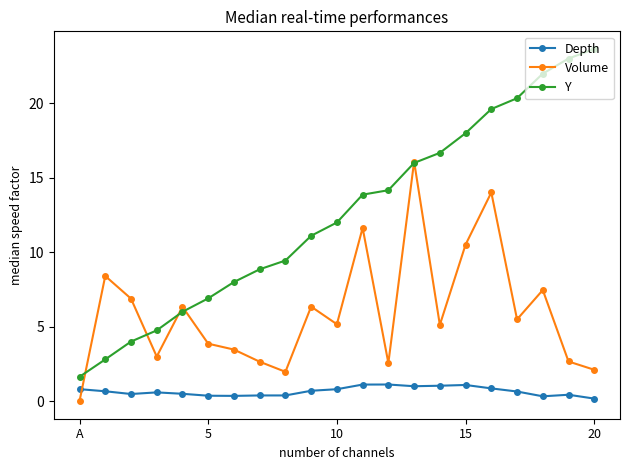

What is the greatest value displayed?

23.7